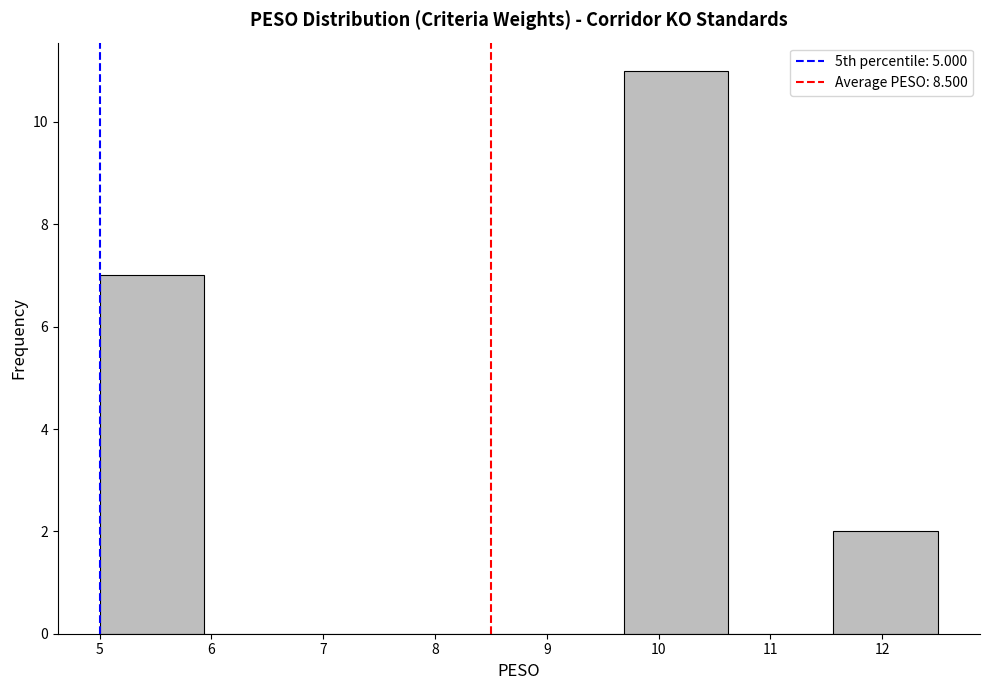

Which range on the x-axis has the tallest bar?

9.7 to 10.6